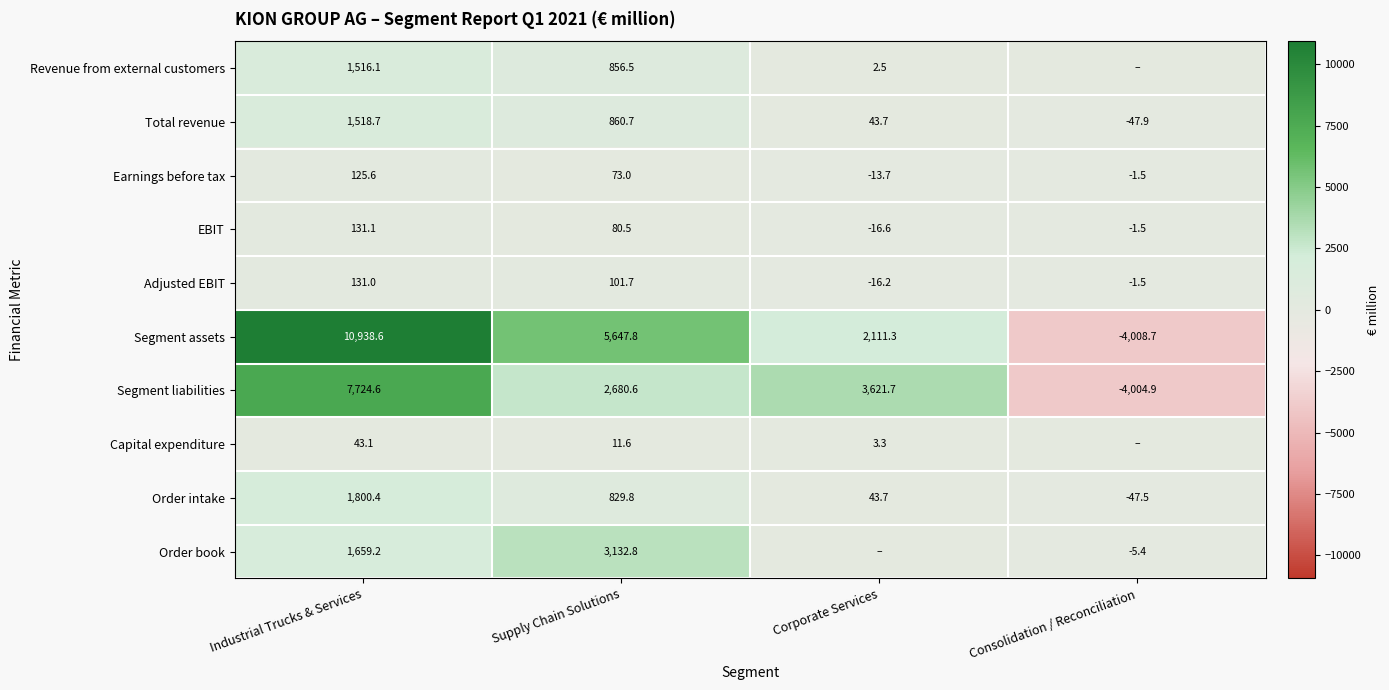

What is the greatest value displayed?

10938.6